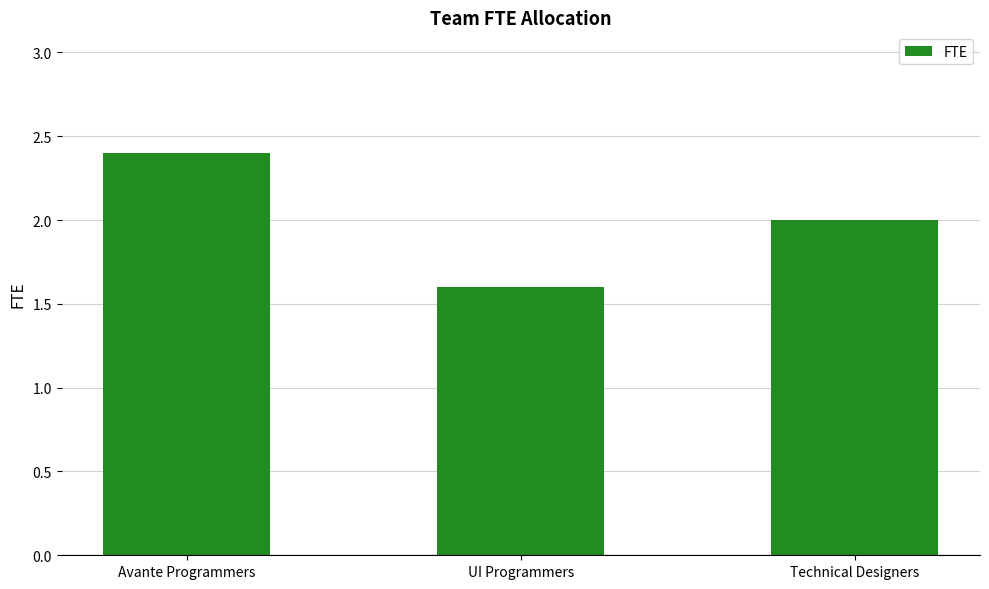

What is the label of the 3rd bar from the right?

Avante Programmers